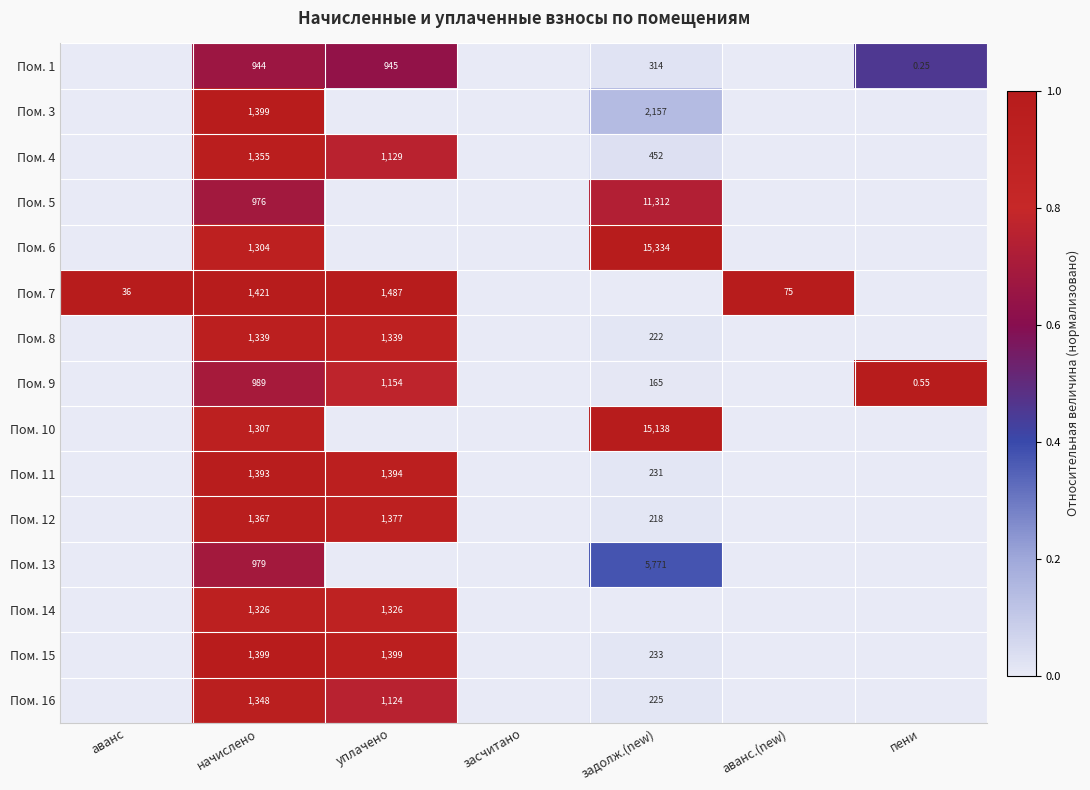

At which label does Пом. 16 reach its peak?

начислено